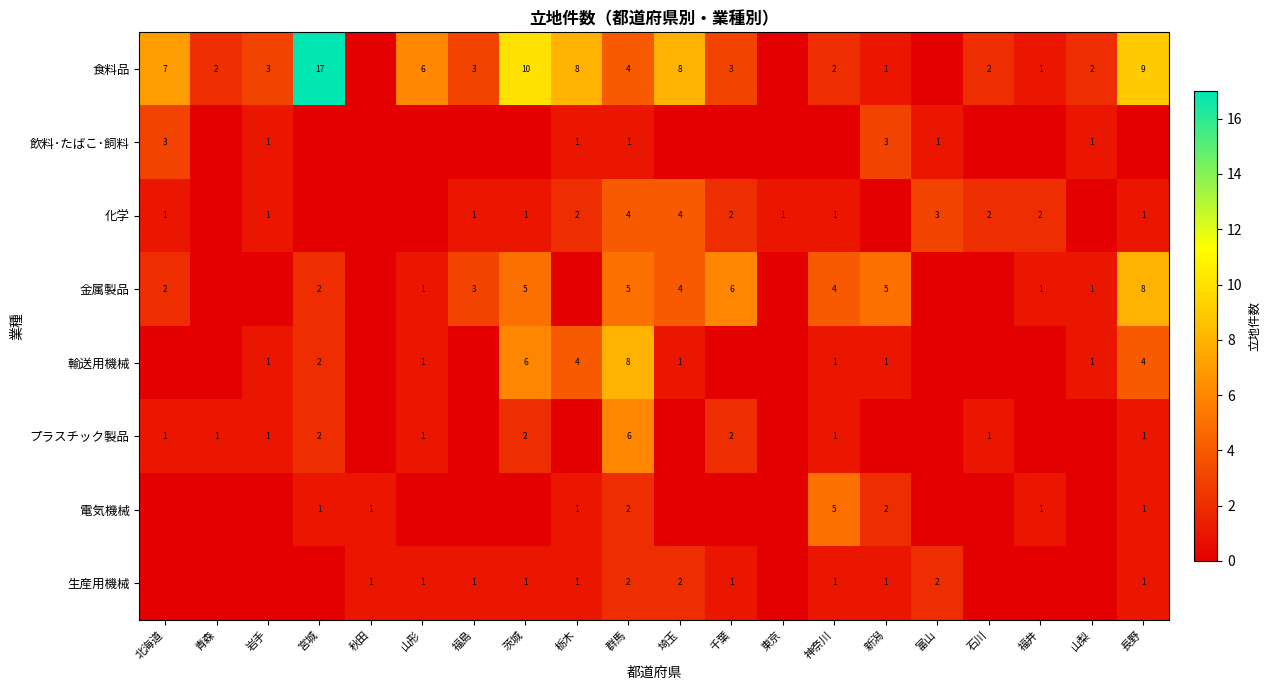

The value of 化学 at 長野 is 1. True or false?

True